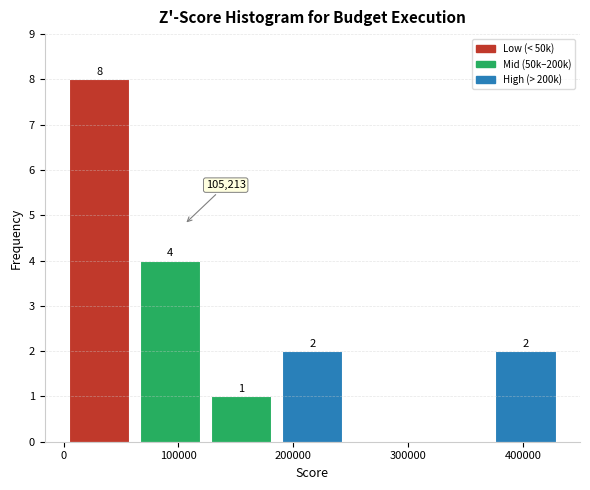

Over which range of the x-axis is the bar tallest?

0 to 60000